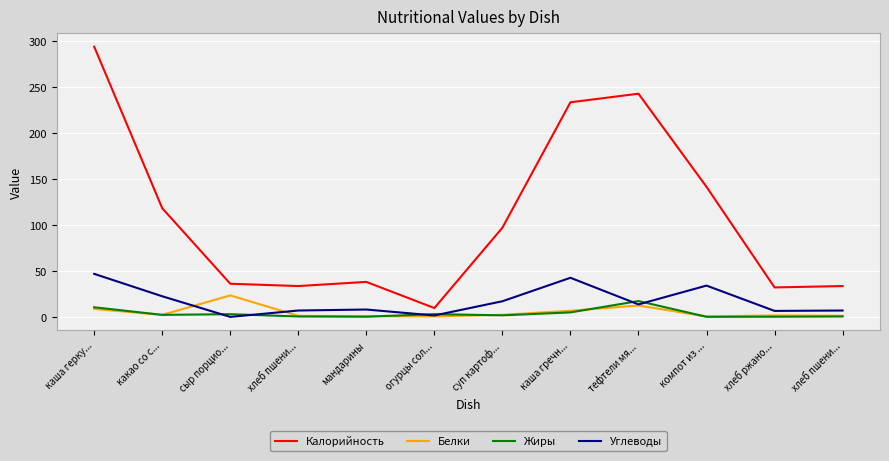

Rank the series at хлеб пшени... from highest to lowest value.

Калорийность, Углеводы, Белки, Жиры